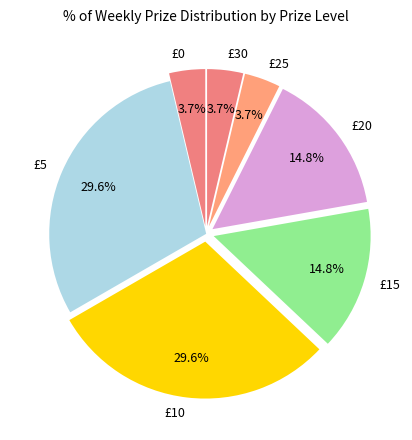

Between £15 and £25, which is larger?

£15